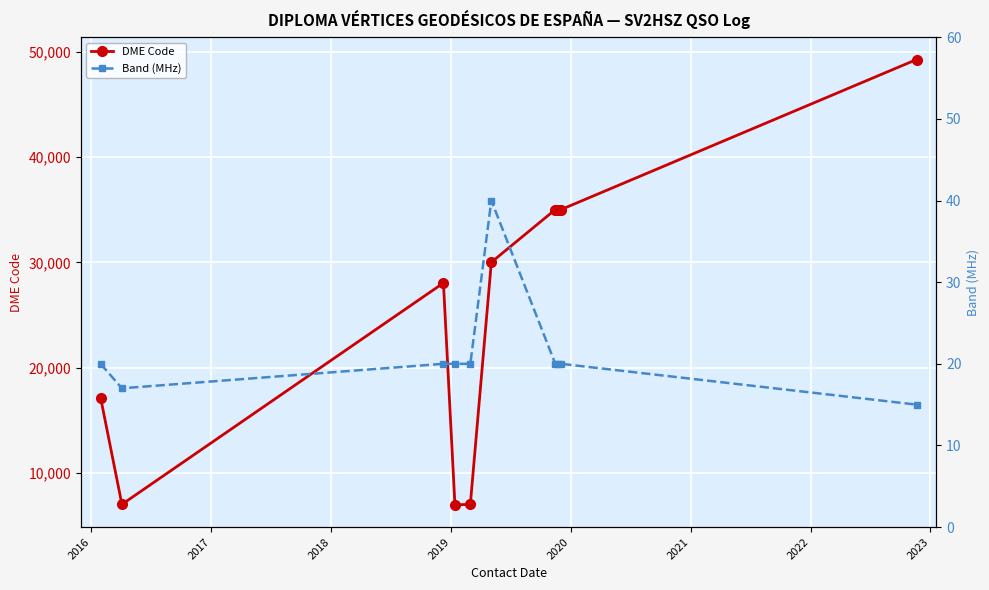

True or false: DME Code and Band (MHz) cross at least once.

False